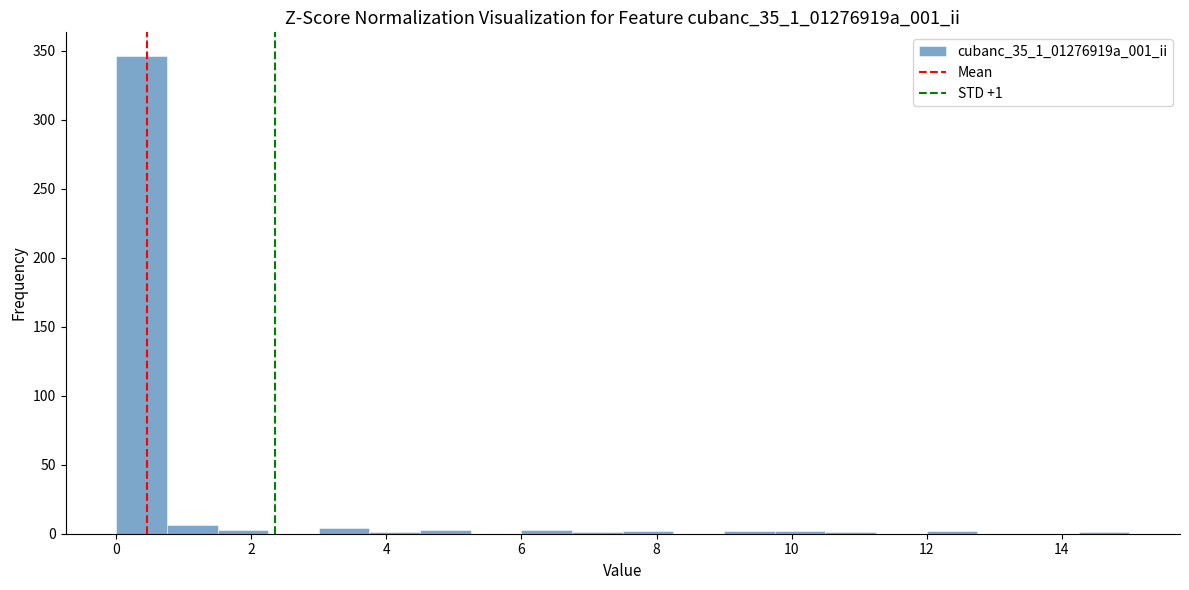

Read against the x-axis, roughly where is the centre of the tallest bar?

0.4